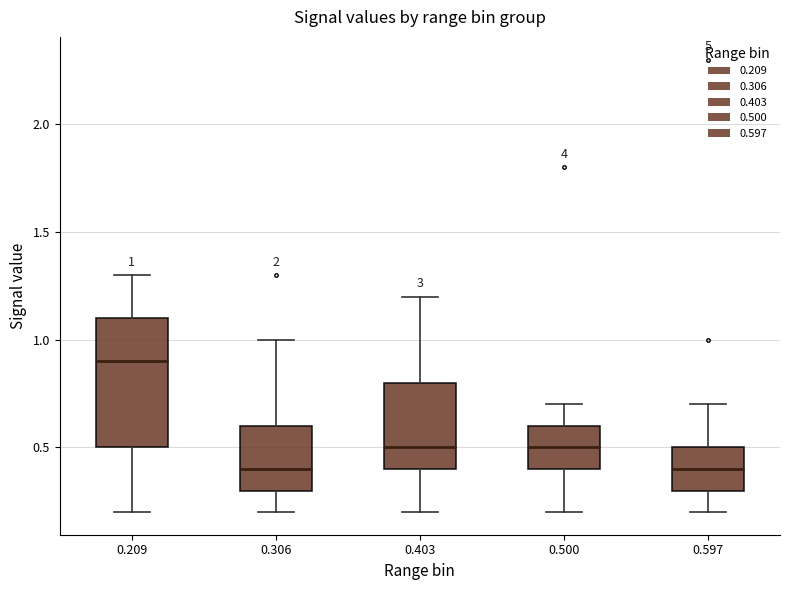

Comparing the boxes themselves (not the whiskers), which one is the tallest?

0.209